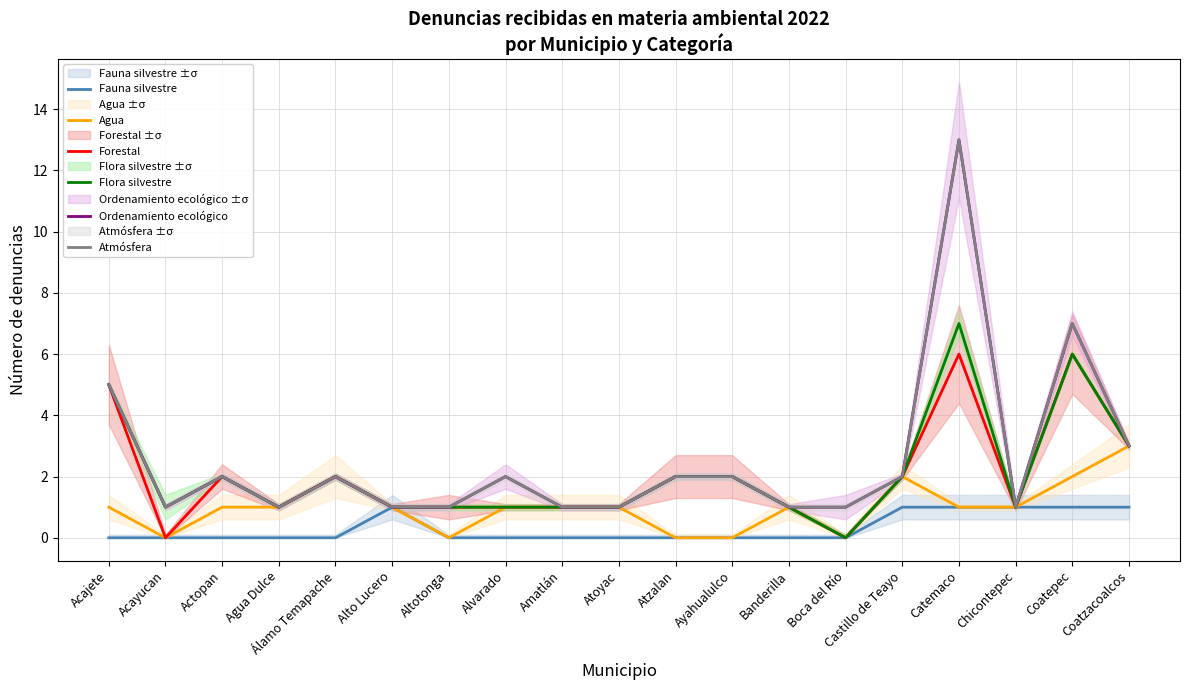

Which series changed the most between Agua Dulce and Chicontepec?

Fauna silvestre